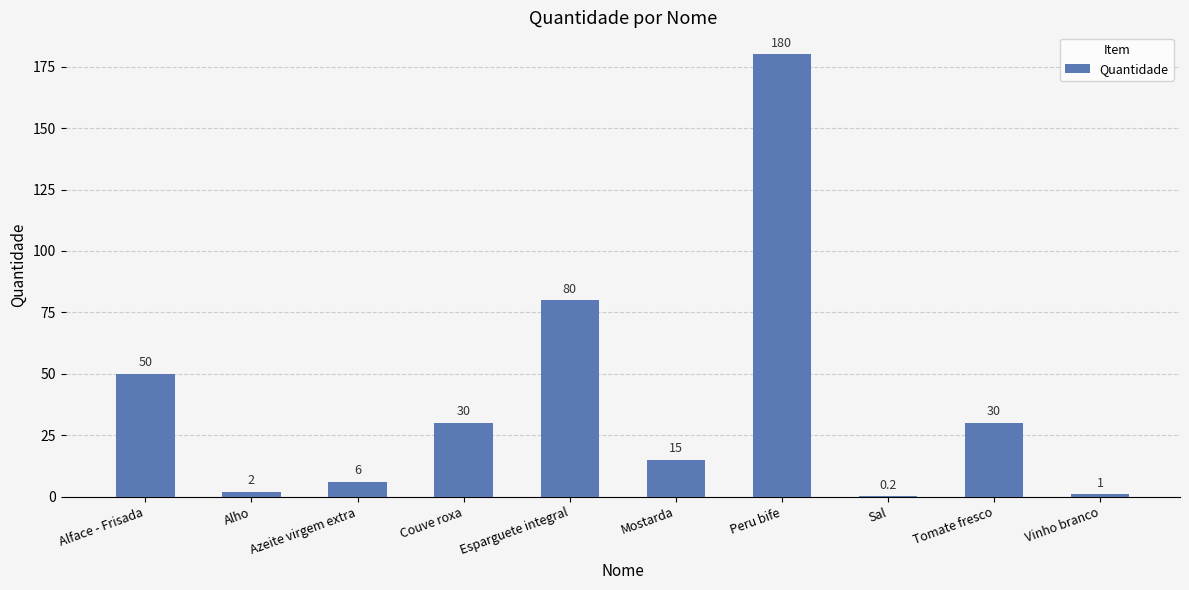

The value at Alface - Frisada is 50.0. True or false?

True